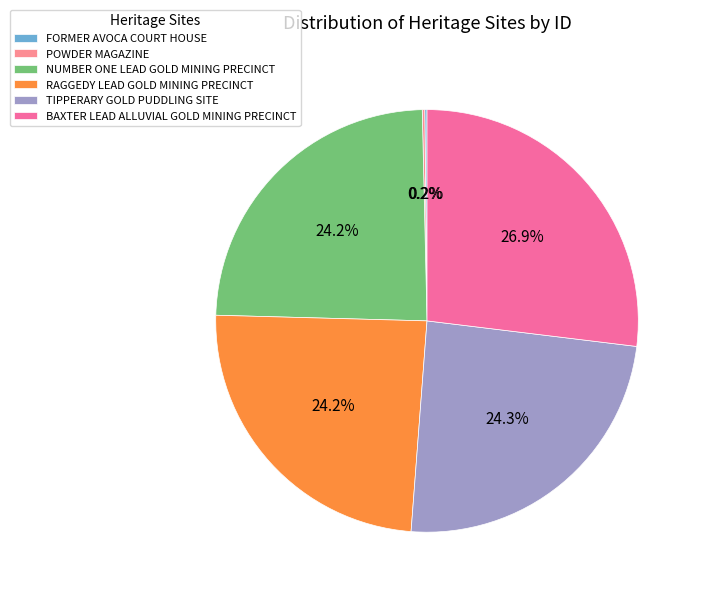

How many segments does this pie chart have?

6